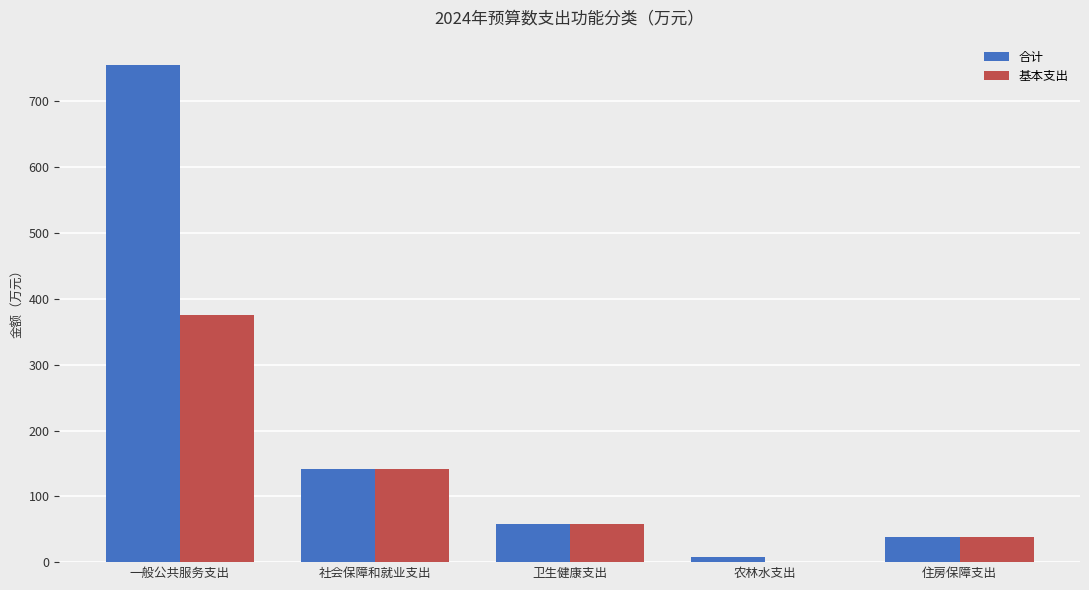

What are all the series names shown in the legend?

合计, 基本支出